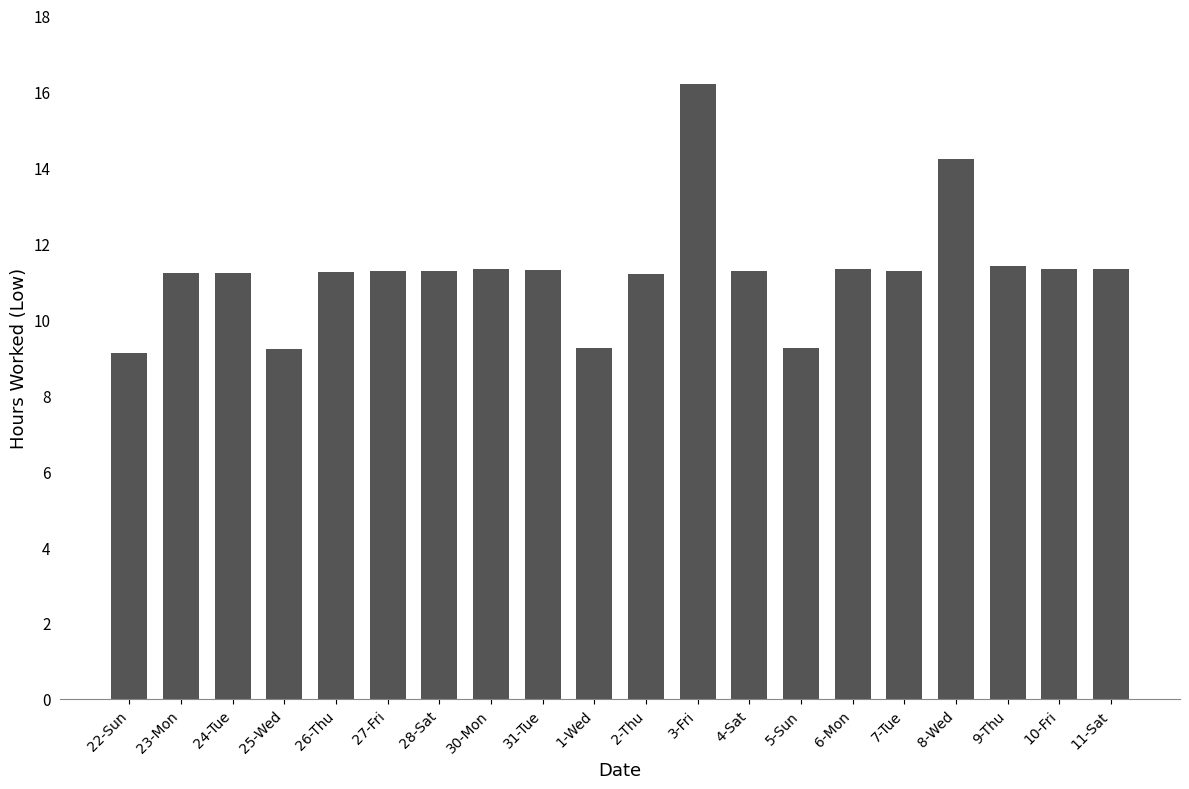

How many bars are there in total?

20